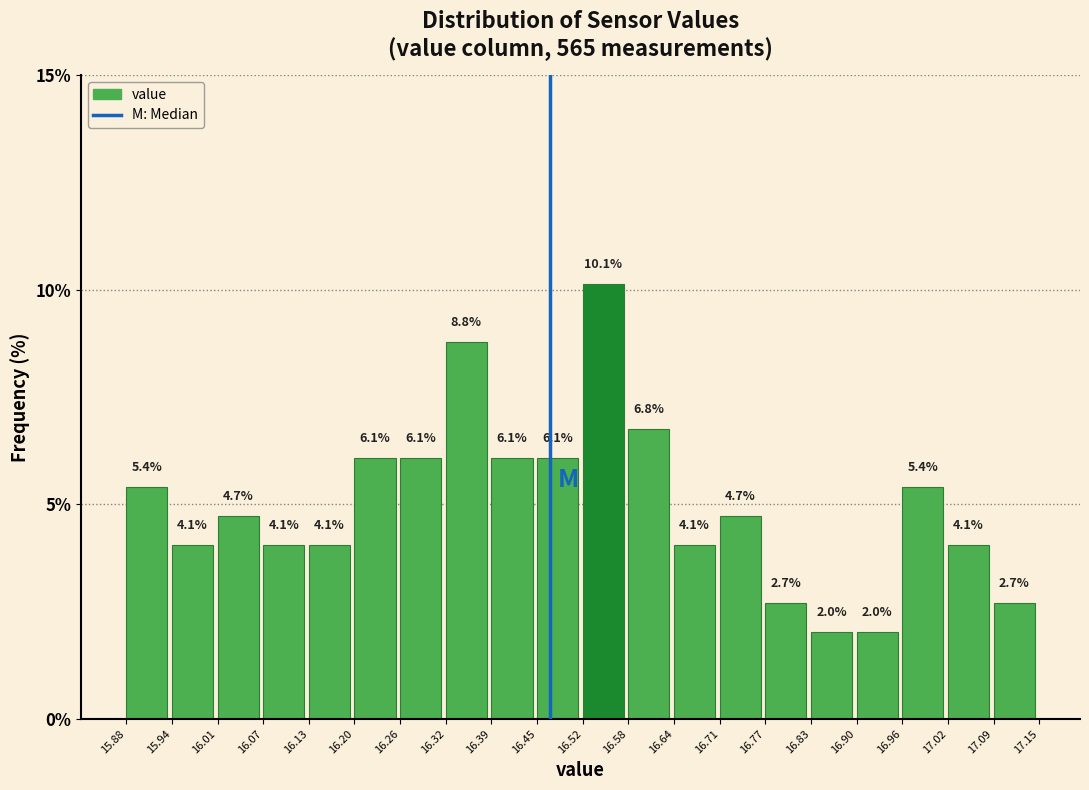

Reading left to right, transcribe this chart: for each bar, give the range it covers on the x-axis and its height.

15.88 to 15.94: 5.4
15.94 to 16.01: 4.1
16.01 to 16.07: 4.7
16.07 to 16.13: 4.1
16.13 to 16.20: 4.1
16.20 to 16.26: 6.1
16.26 to 16.32: 6.1
16.32 to 16.39: 8.8
16.39 to 16.45: 6.1
16.45 to 16.52: 6.1
16.52 to 16.58: 10.1
16.58 to 16.64: 6.8
16.64 to 16.71: 4.1
16.71 to 16.77: 4.7
16.77 to 16.83: 2.7
16.83 to 16.90: 2.0
16.90 to 16.96: 2.0
16.96 to 17.02: 5.4
17.02 to 17.09: 4.1
17.09 to 17.15: 2.7